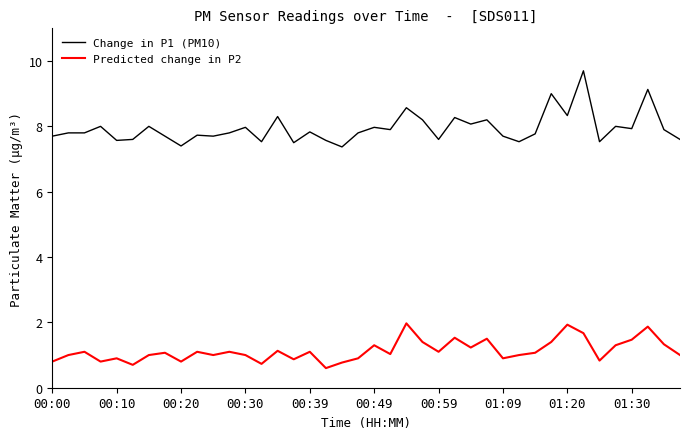

What is the maximum value for Change in P1 (PM10)?

9.7